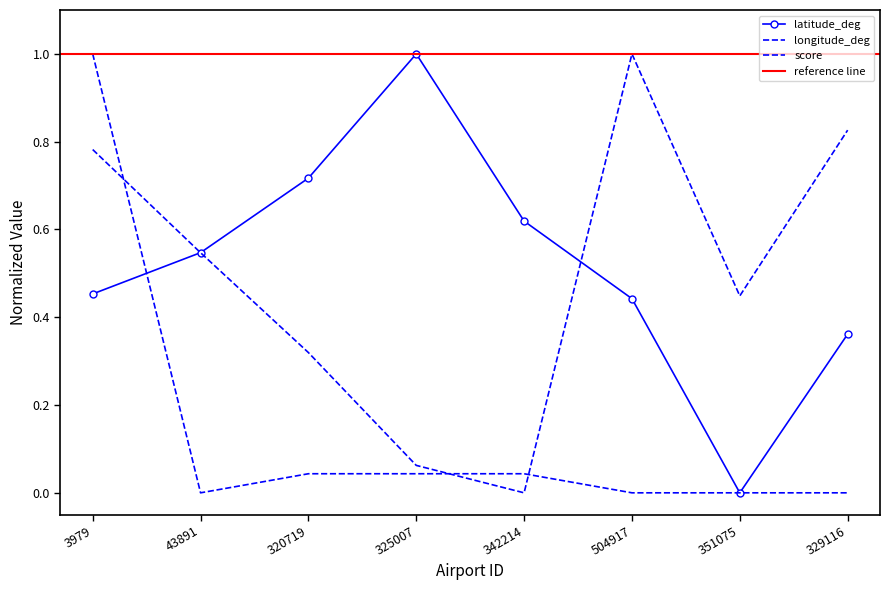

At how many categories does at least one series exceed 0?

8